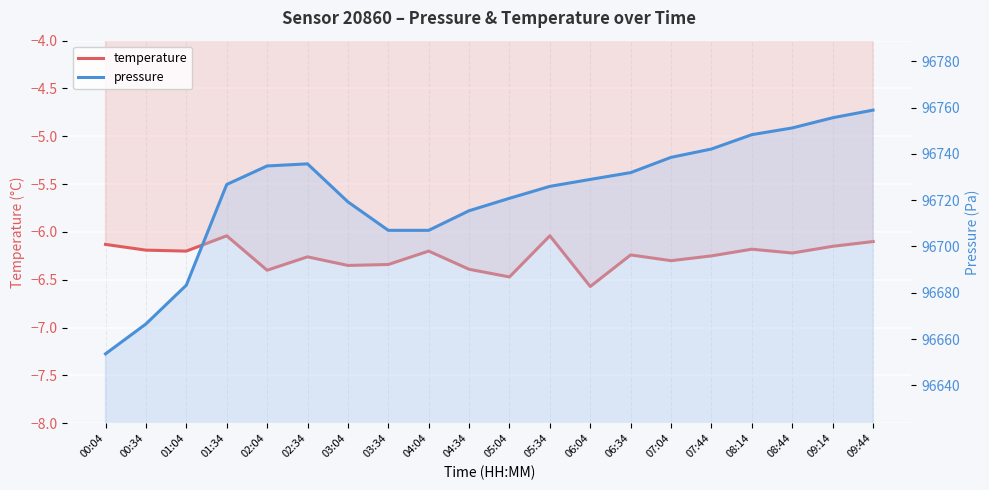

What value does the temperature series have at 04:04?

-6.2